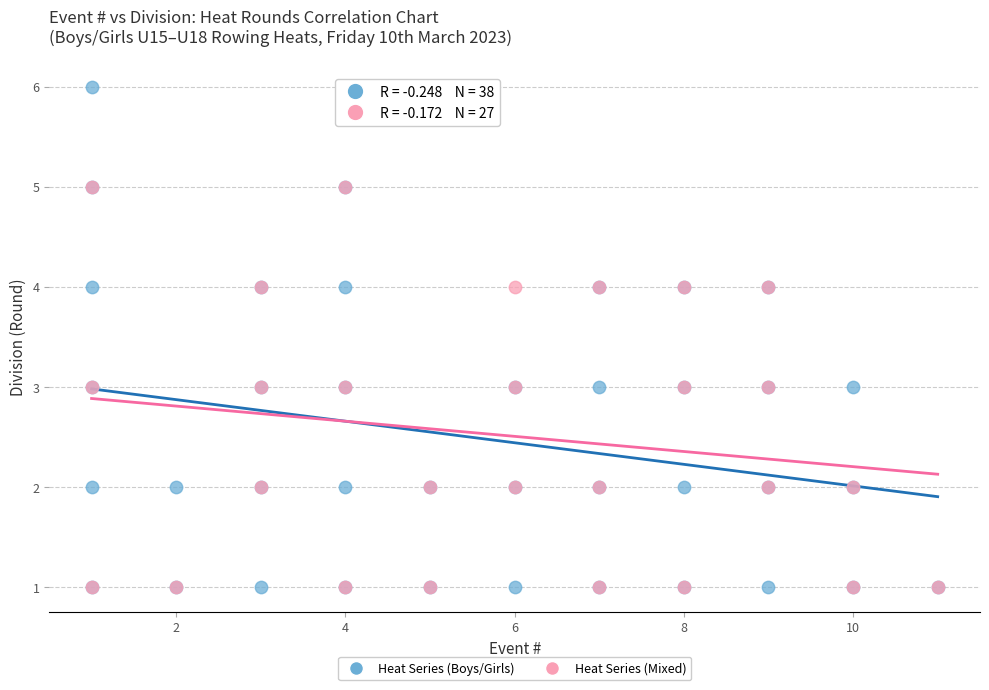

Which series contains the highest Y value?

Heat Series (Boys/Girls)